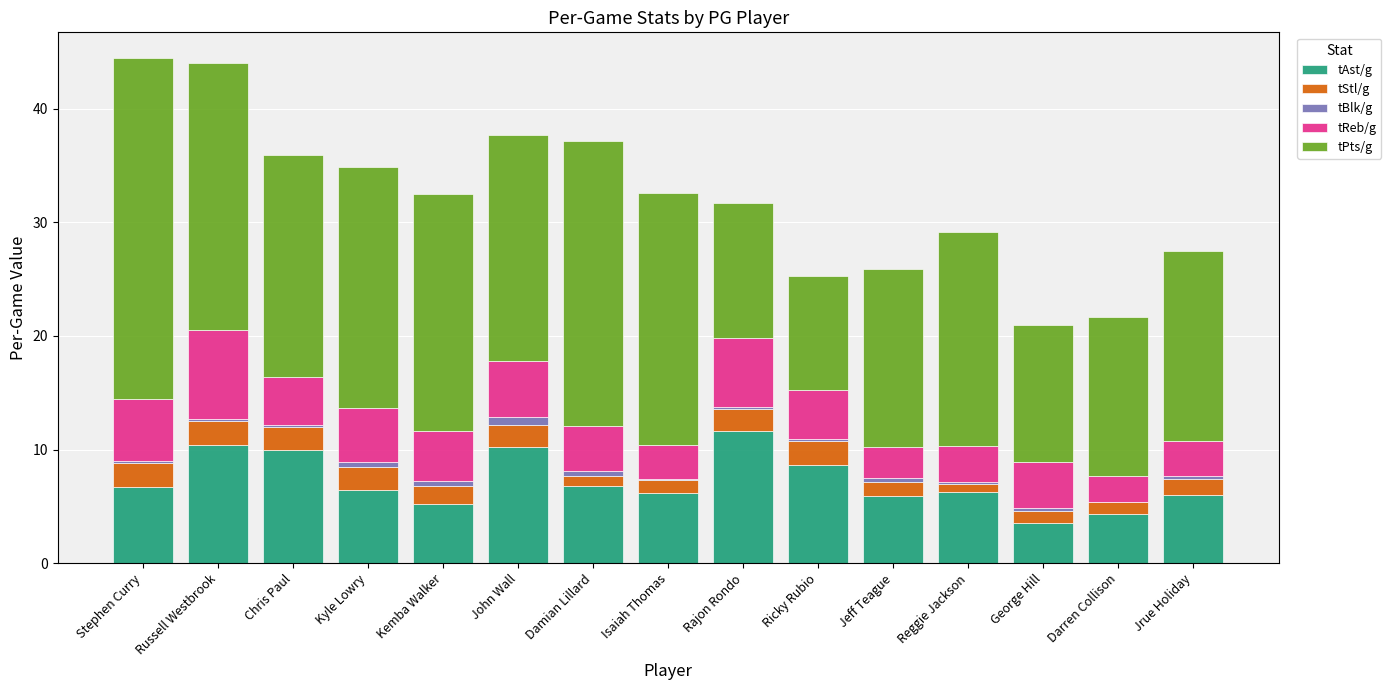

Is it true that tAst/g equals 11.7 at Rajon Rondo?

True